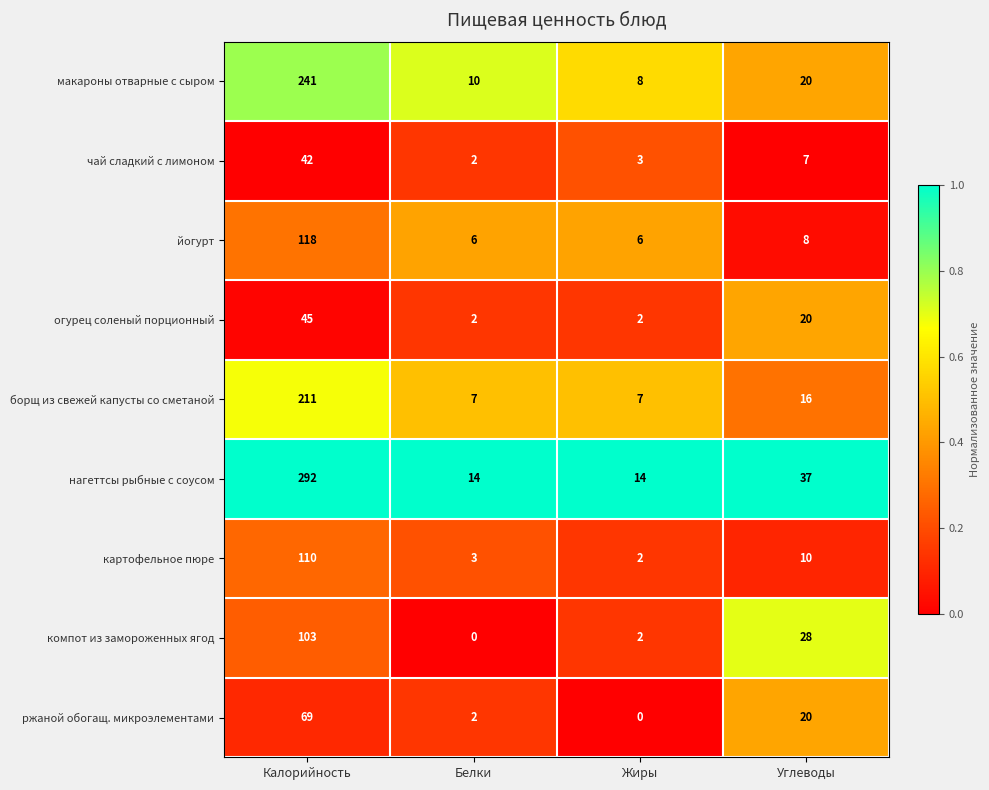

The картофельное пюре series shows 17 at Углеводы. True or false?

False